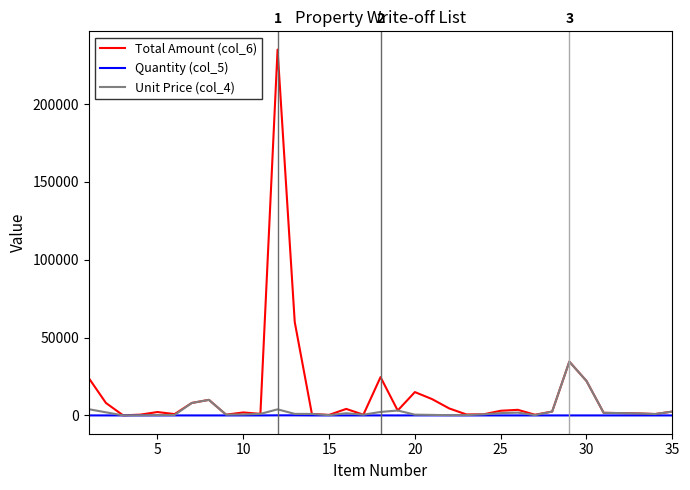

What is the maximum value shown in the chart?

234960